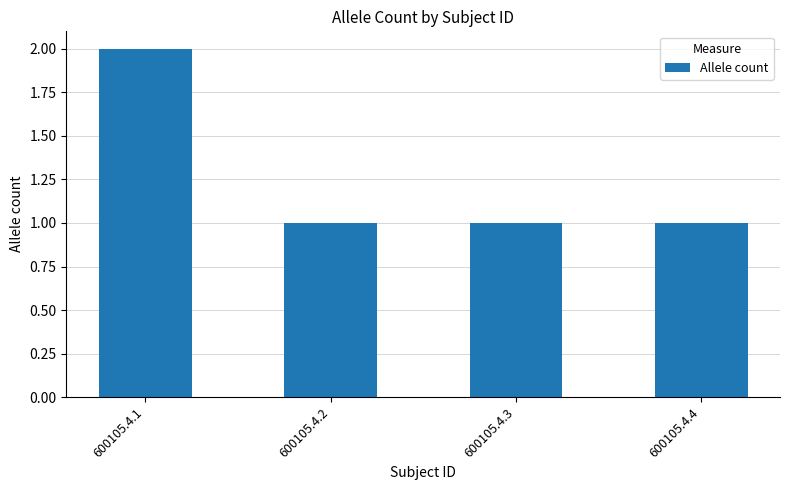

Reading left to right, list all the values displayed in this chart.

2	1	1	1